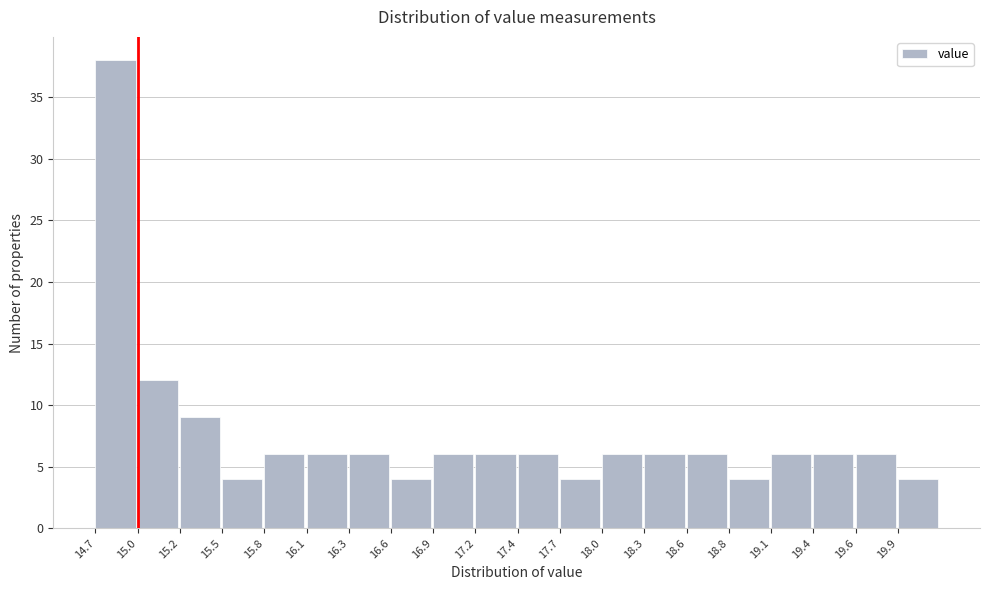

Reading left to right, list every bar in this chart as the range it spans on the x-axis followed by its height. Neither the bar edges nor the heights are printed on the chart, so give them approximately, as read against the axes.

14.700 to 14.975: 38
14.975 to 15.250: 12
15.250 to 15.525: 9
15.525 to 15.800: 4
15.800 to 16.075: 6
16.075 to 16.350: 6
16.350 to 16.625: 6
16.625 to 16.900: 4
16.900 to 17.175: 6
17.175 to 17.450: 6
17.450 to 17.725: 6
17.725 to 18.000: 4
18.000 to 18.275: 6
18.275 to 18.550: 6
18.550 to 18.825: 6
18.825 to 19.100: 4
19.100 to 19.375: 6
19.375 to 19.650: 6
19.650 to 19.925: 6
19.925 to 20.200: 4